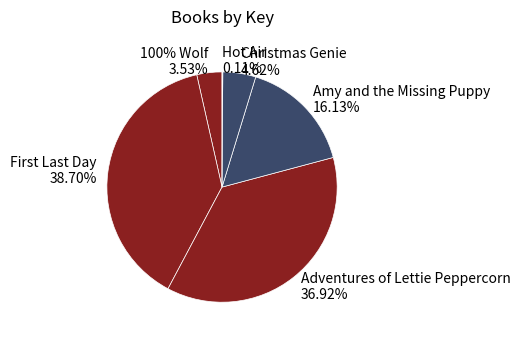

Count the number of slices in the pie.

6